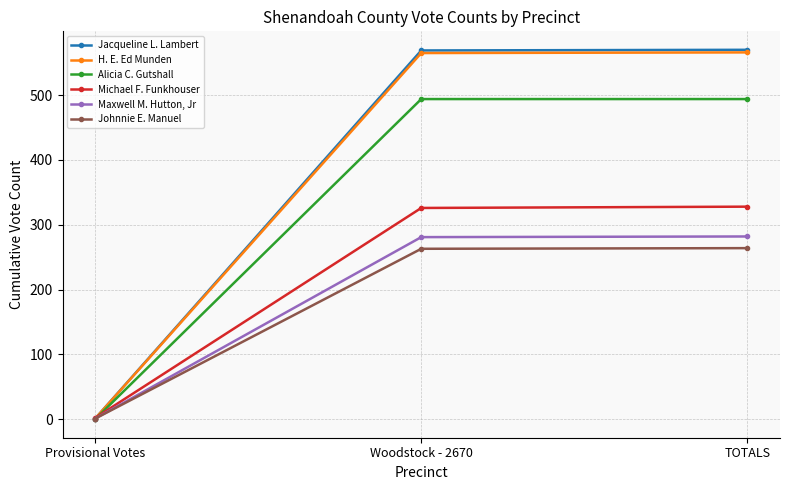

Is it true that Alicia C. Gutshall equals 494 at TOTALS?

True